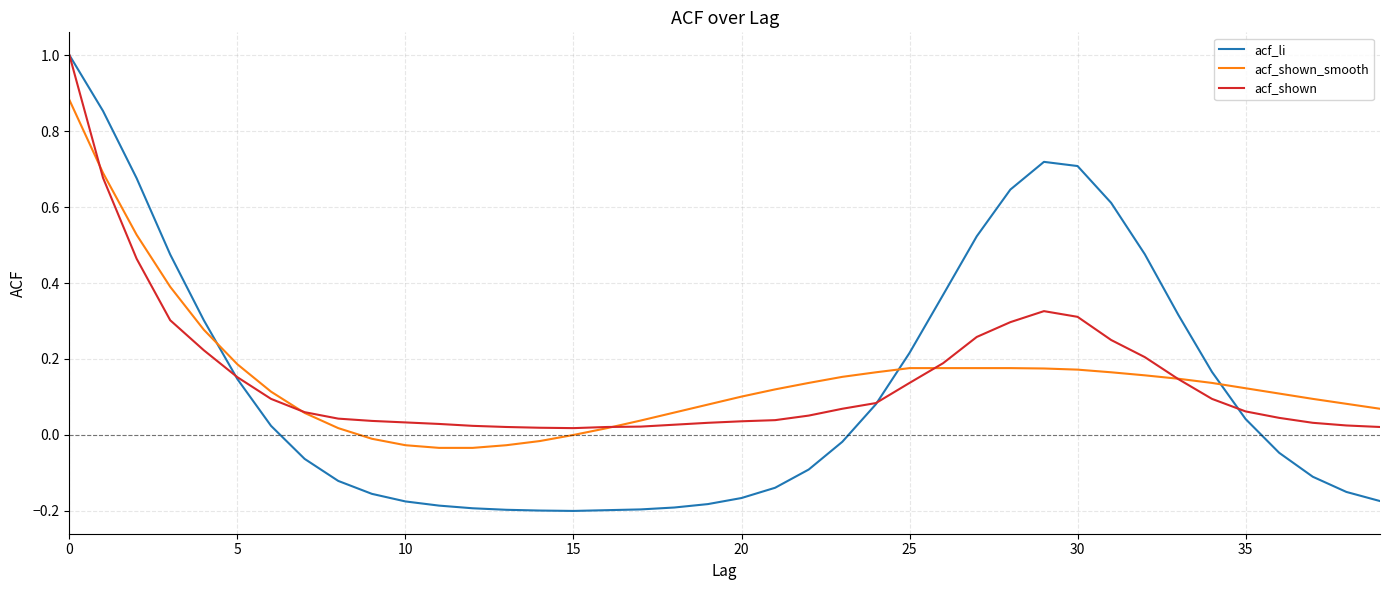

How many intersections are there between acf_shown_smooth and acf_shown?

5